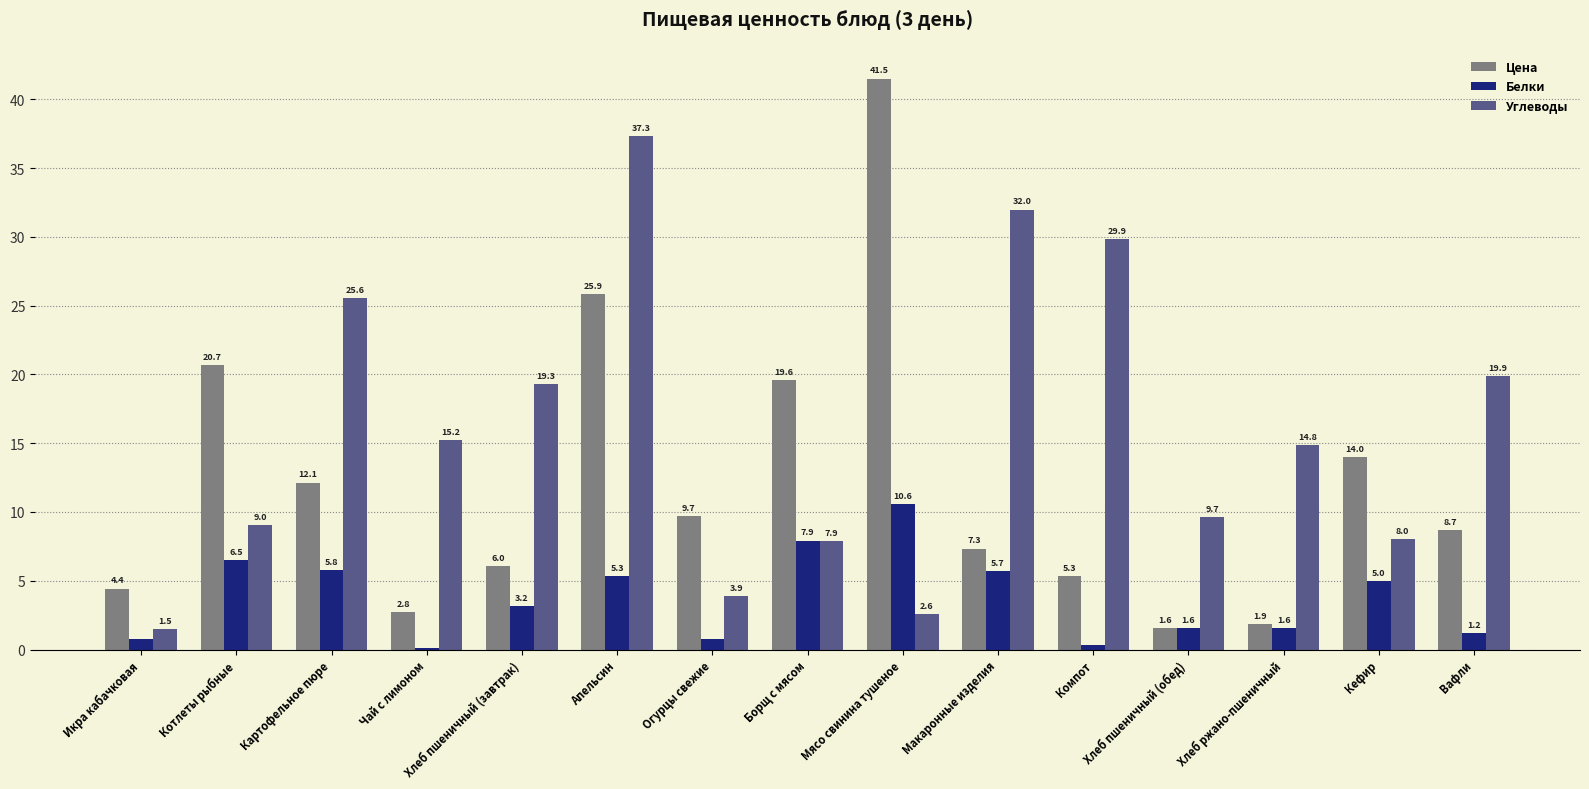

How many data points in Белки are above 3?

8